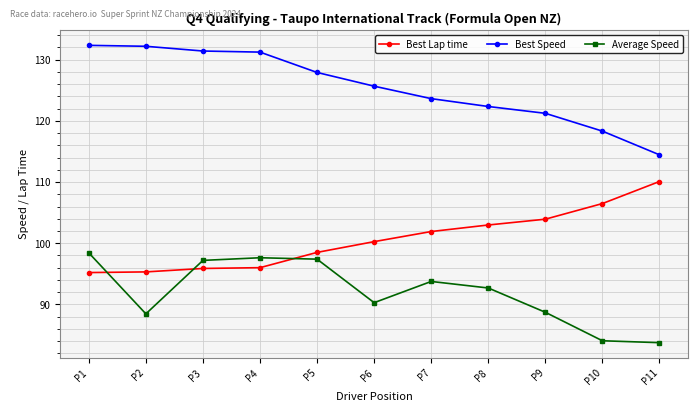

The value of Best Lap time at P2 is 163.2. True or false?

False